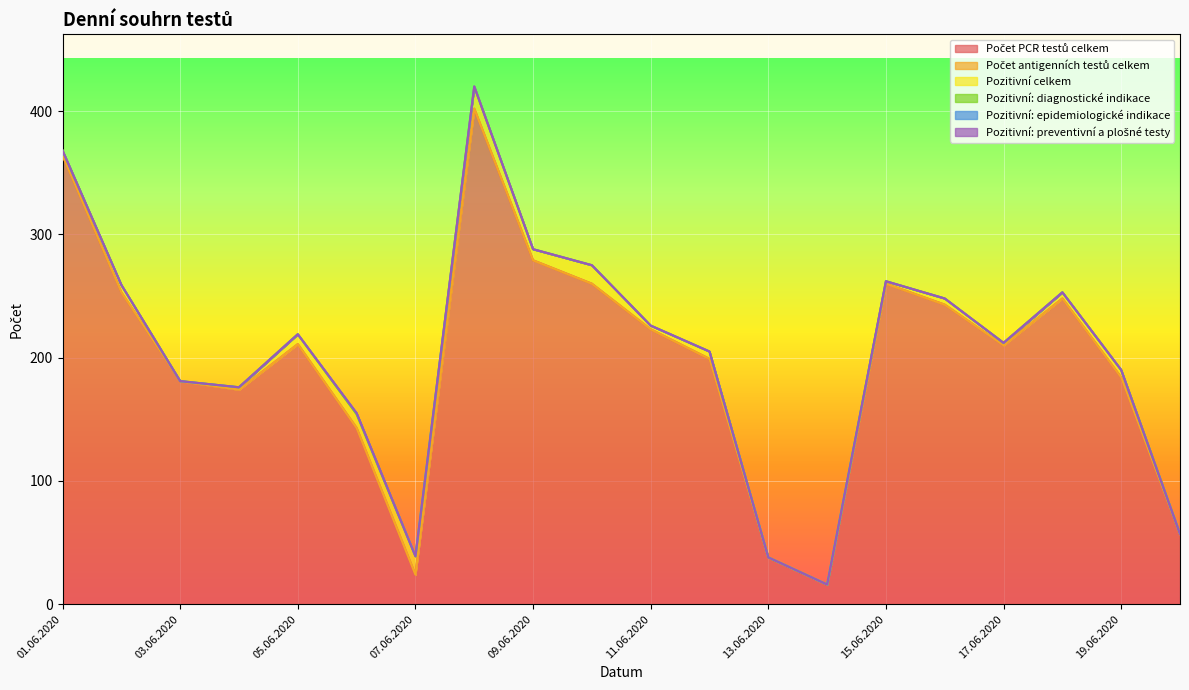

What is the label of the 14th point from the left?

14.06.2020